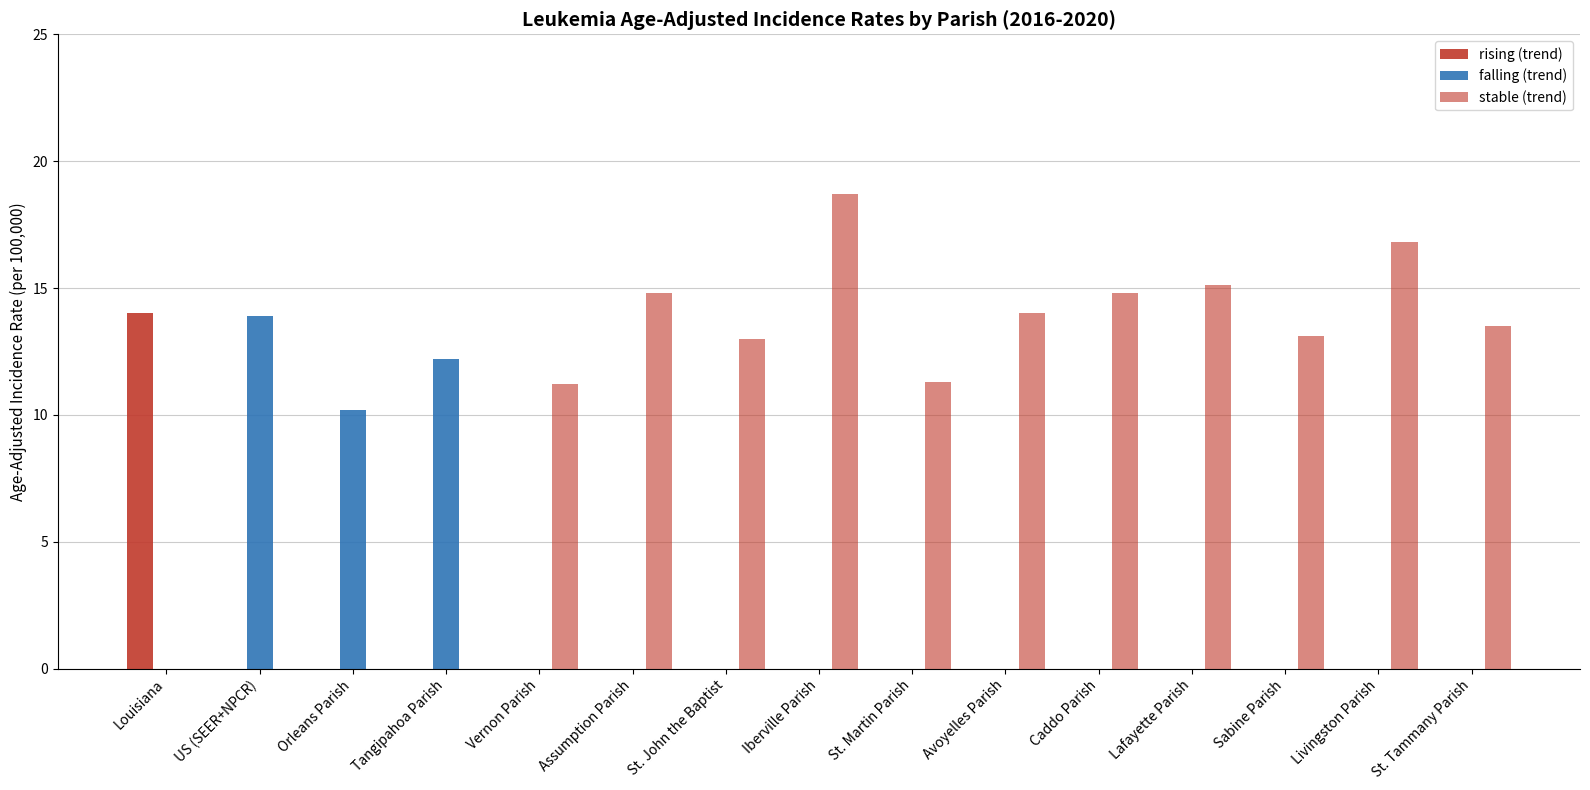

Which category has the lowest value in the rising (trend) series?

US (SEER+NPCR)